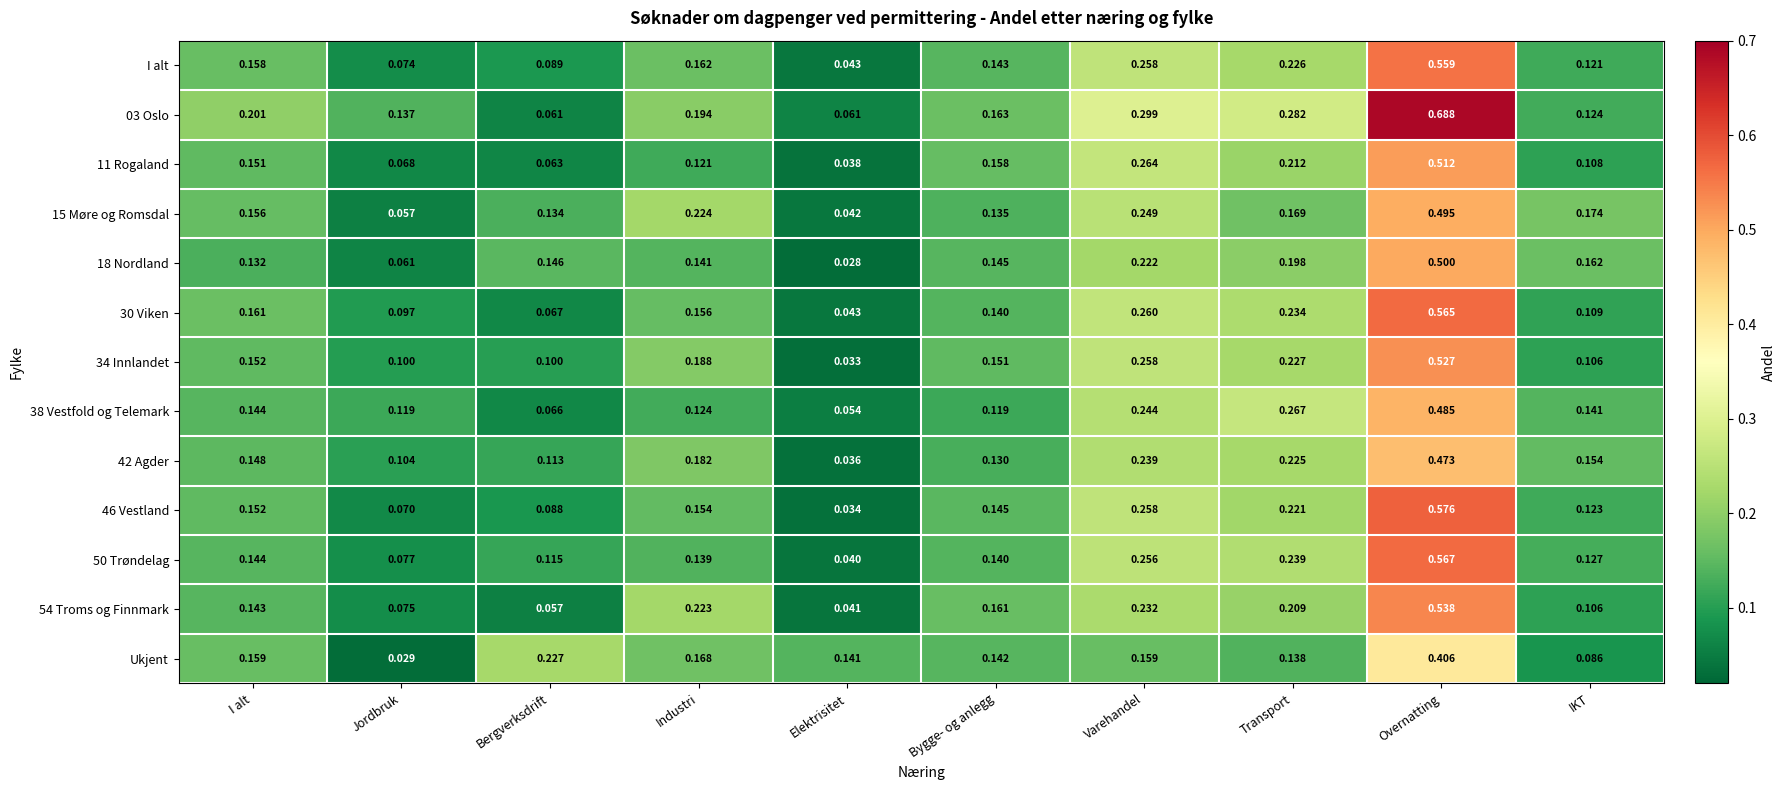

At which label does 15 Møre og Romsdal reach its minimum?

Elektrisitet